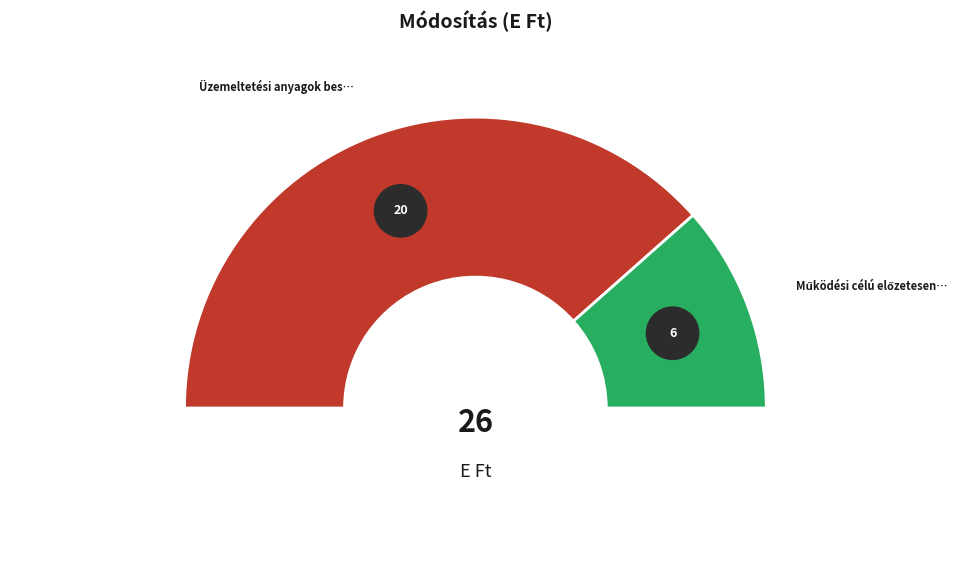

Is it true that Működési célú előzetesen felszám. ÁFA is 12% of the pie?

False